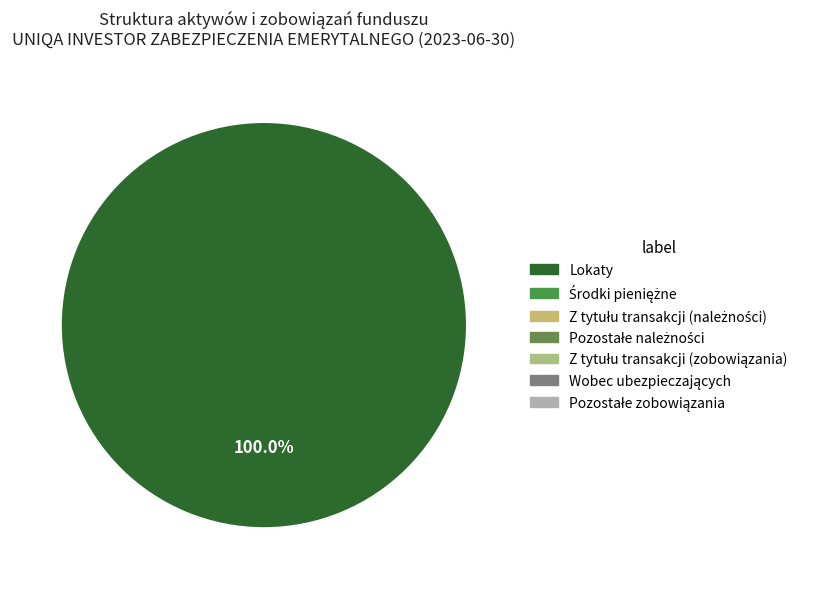

Is there any slice that represents more than half of the pie?

Yes